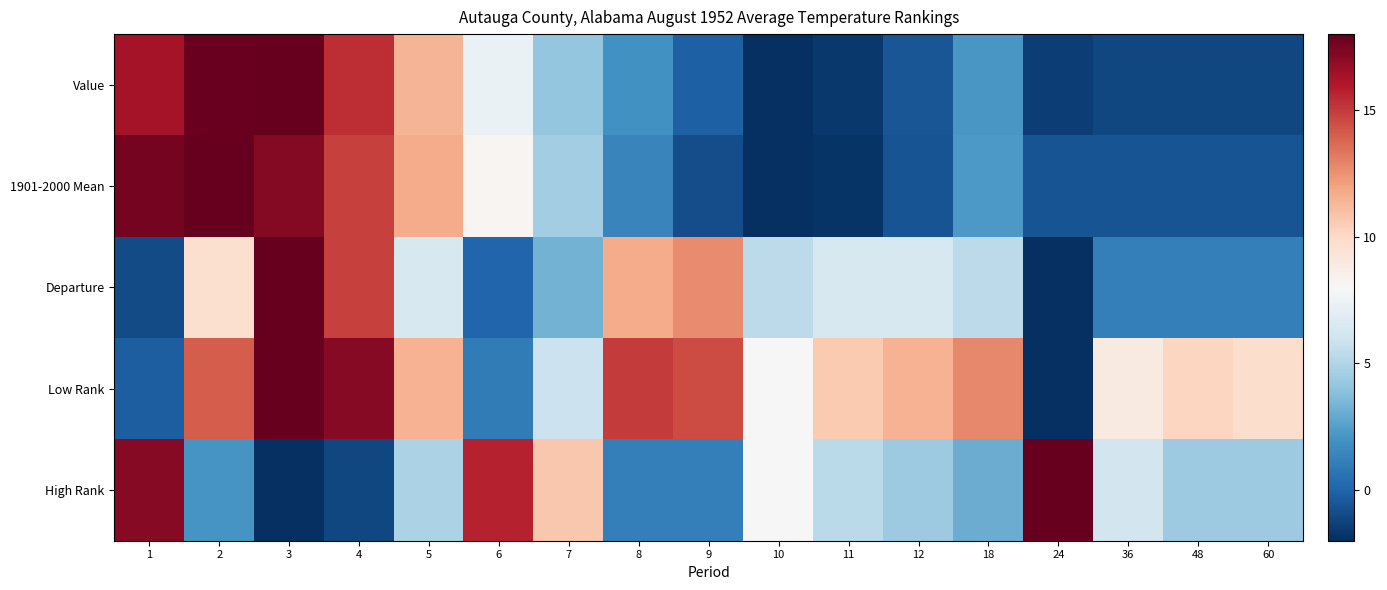

Which series changed the most between 3 and 7?

Departure